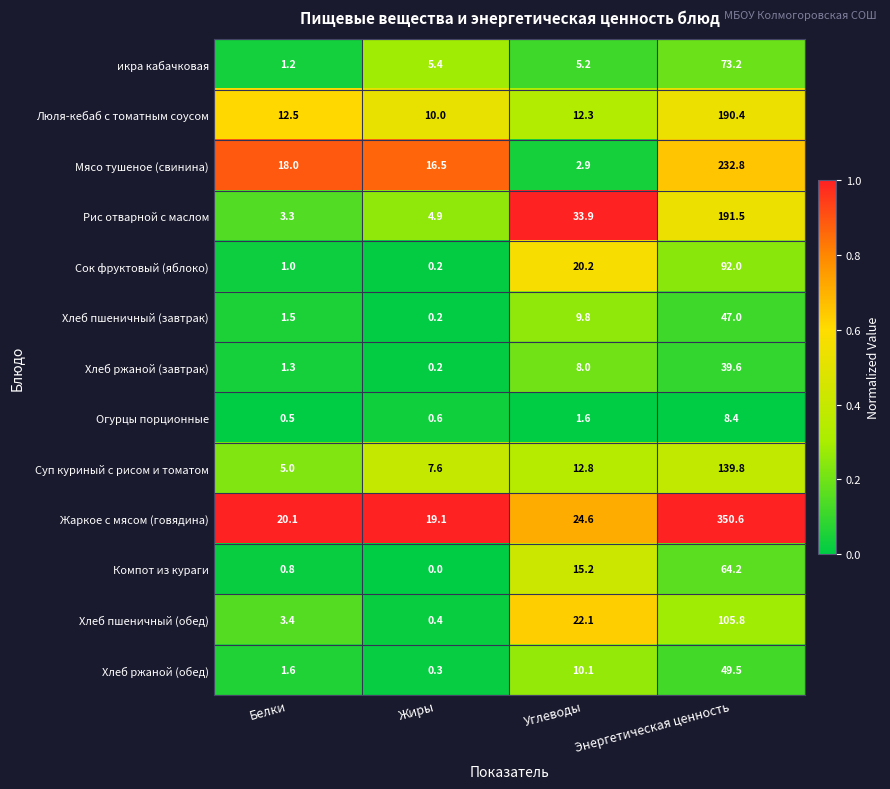

True or false: Мясо тушеное (свинина) has a value of 2.9 at Углеводы.

True